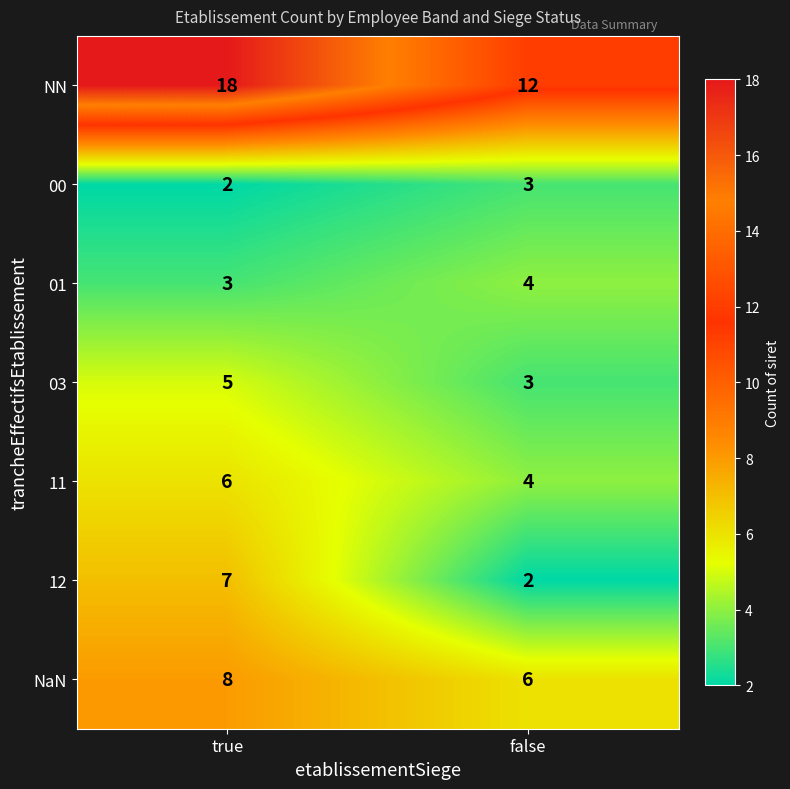

What is the greatest value displayed?

18